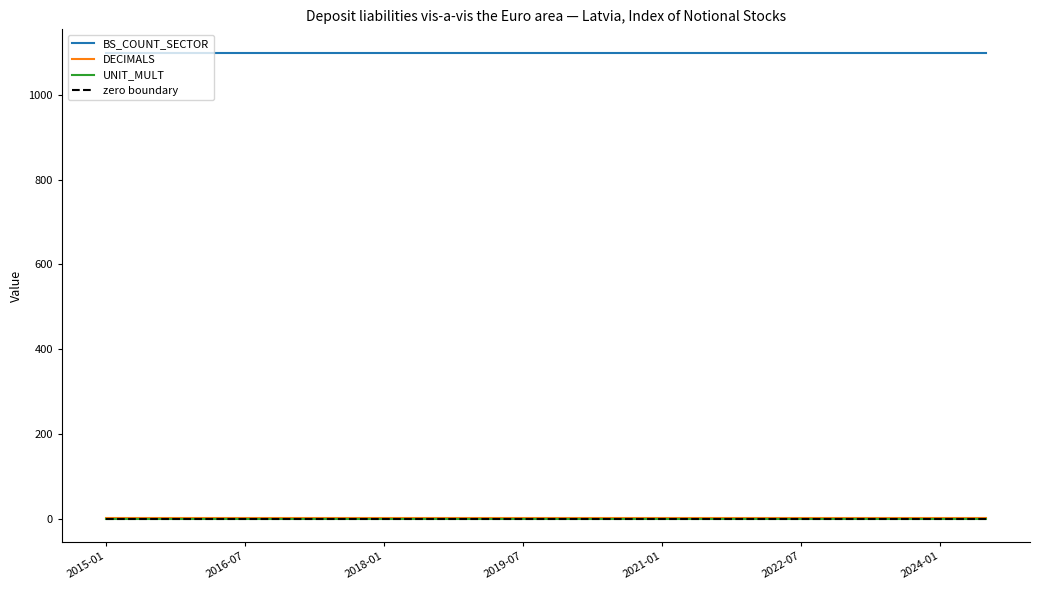

Does the chart have visible grid lines?

No